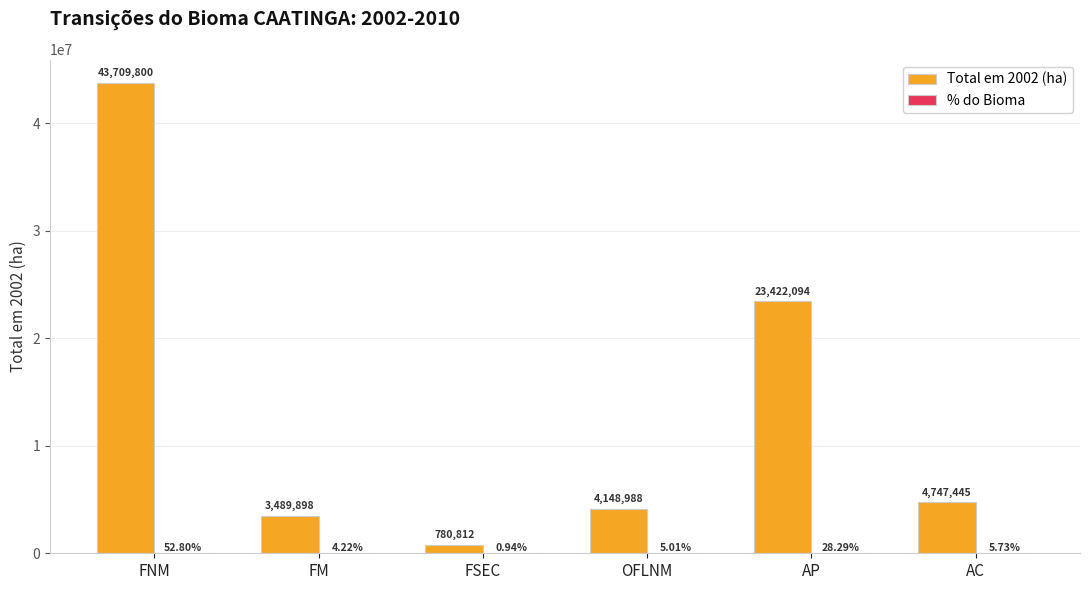

How many data points does each series have?

6